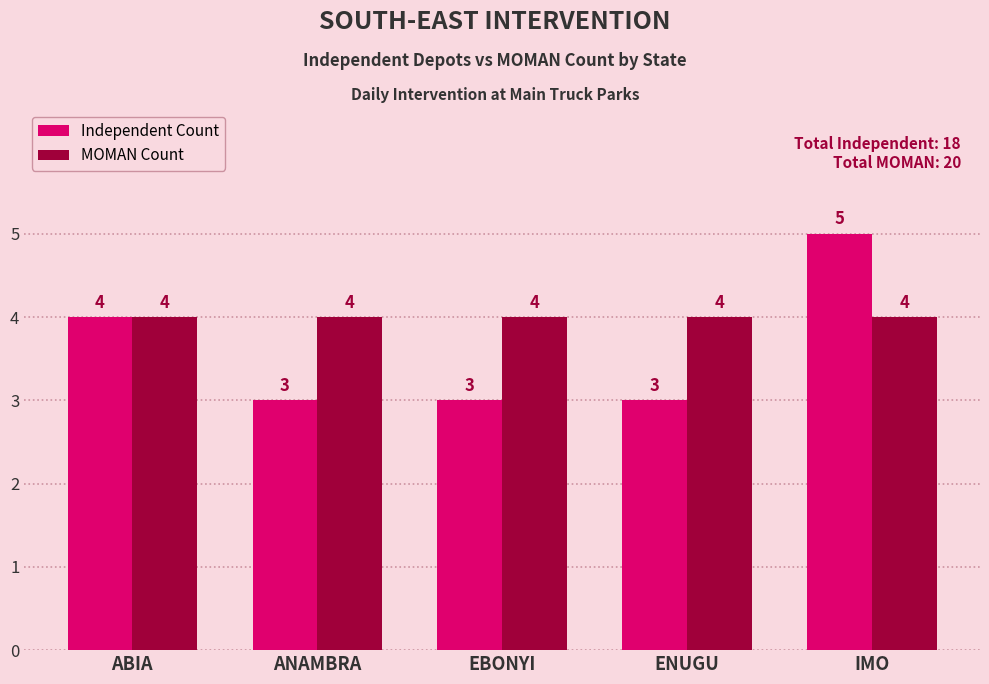

Reading left to right, transcribe all the data shown in this chart.

Independent Count: ABIA=4	ANAMBRA=3	EBONYI=3	ENUGU=3	IMO=5
MOMAN Count: ABIA=4	ANAMBRA=4	EBONYI=4	ENUGU=4	IMO=4